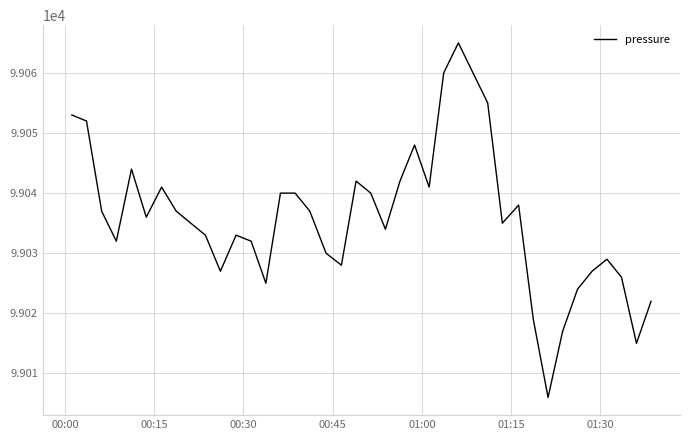

What is the maximum value shown in the chart?

99065